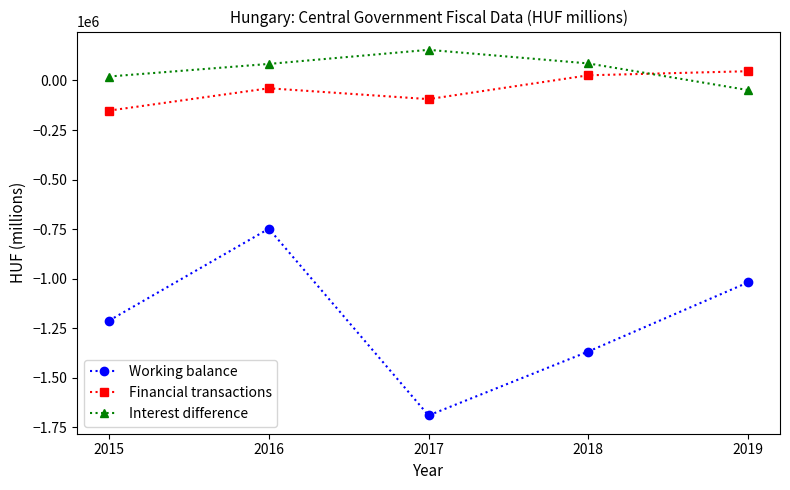

Is it true that Working balance equals -1211646.9 at 2015?

True